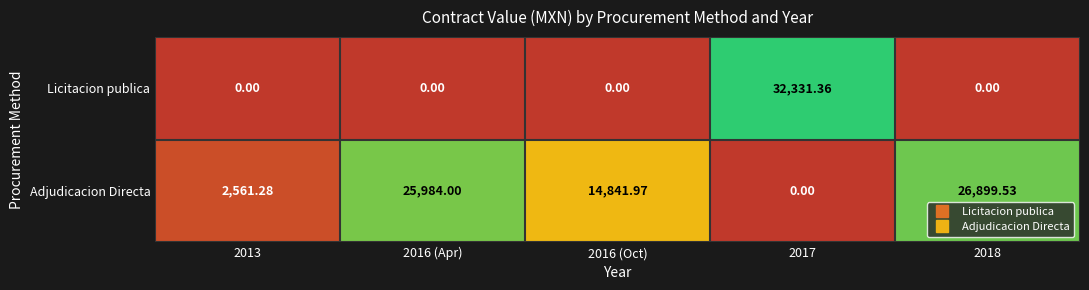

Which series has the largest range (max minus min)?

Licitacion publica